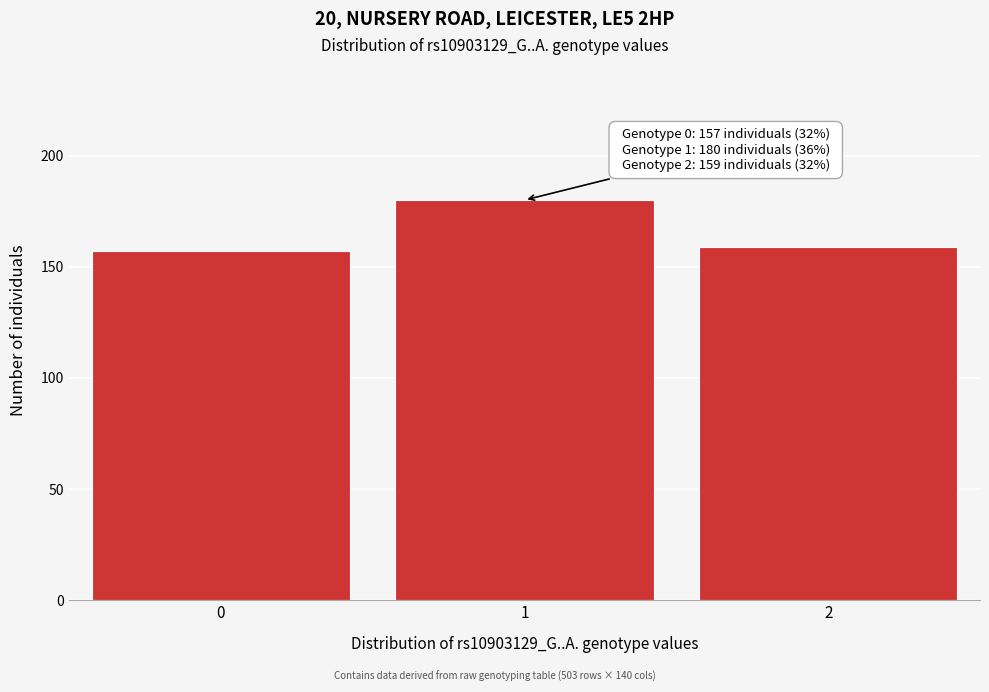

Reading left to right, transcribe all the data shown in this chart.

0=157	1=180	2=159